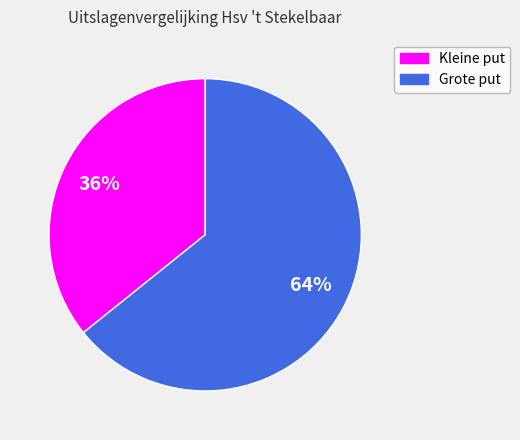

To the nearest percent, what is the combined percentage of Kleine put and Grote put?

100%